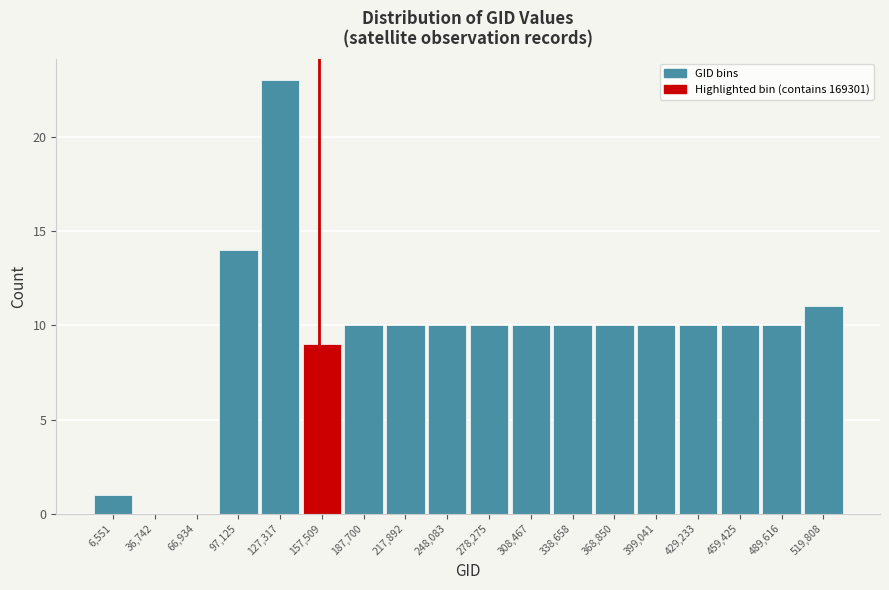

Reading left to right, transcribe all the data shown in this chart.

6,551=1	36,742=0	66,934=0	97,125=14	127,317=23	157,509=9	187,700=10	217,892=10	248,083=10	278,275=10	308,467=10	338,658=10	368,850=10	399,041=10	429,233=10	459,425=10	489,616=10	519,808=11